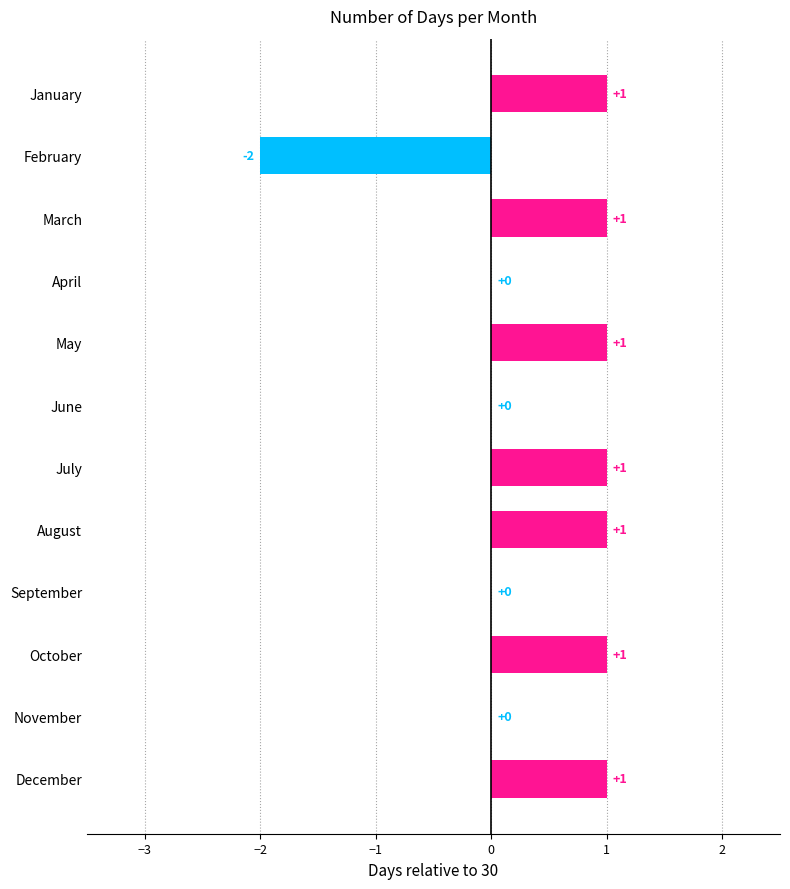

How many values are between 0 and 1?

11